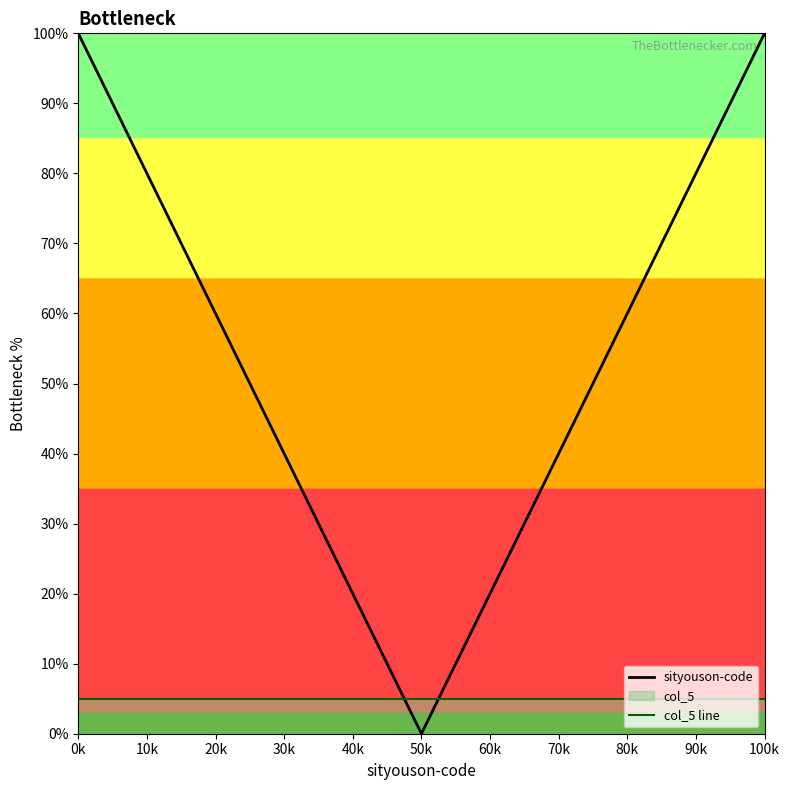

True or false: sityouson-code and col_5 line intersect in this chart.

True